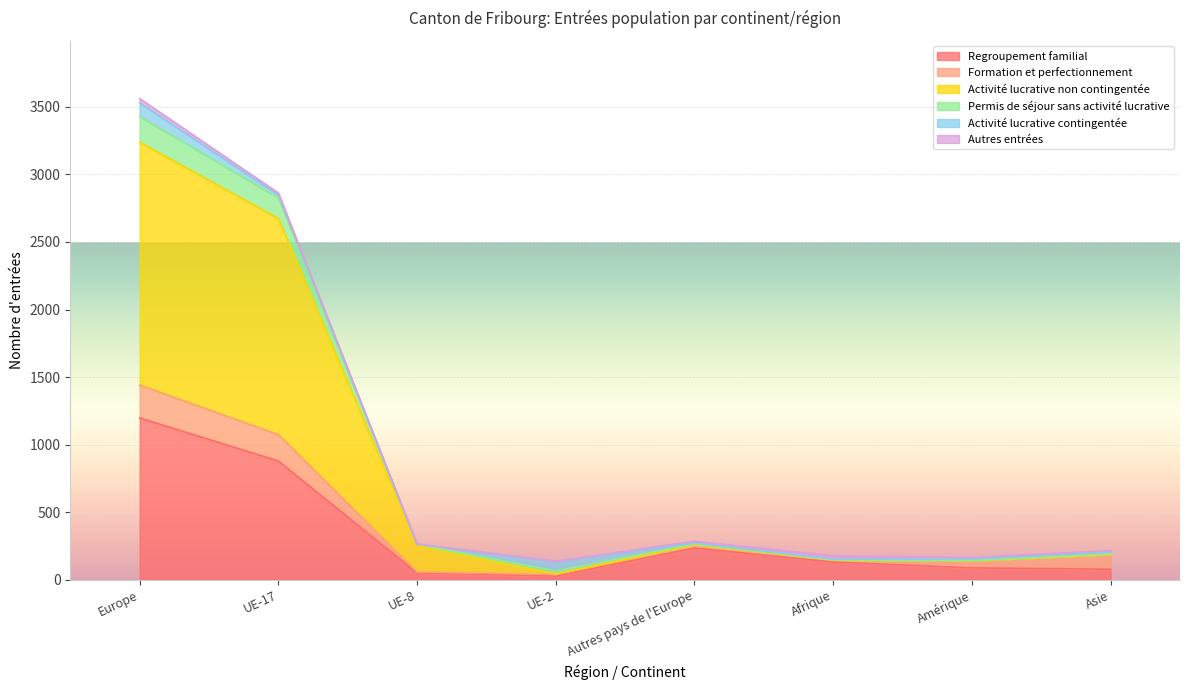

At which category is the sum across all series the highest?

Europe